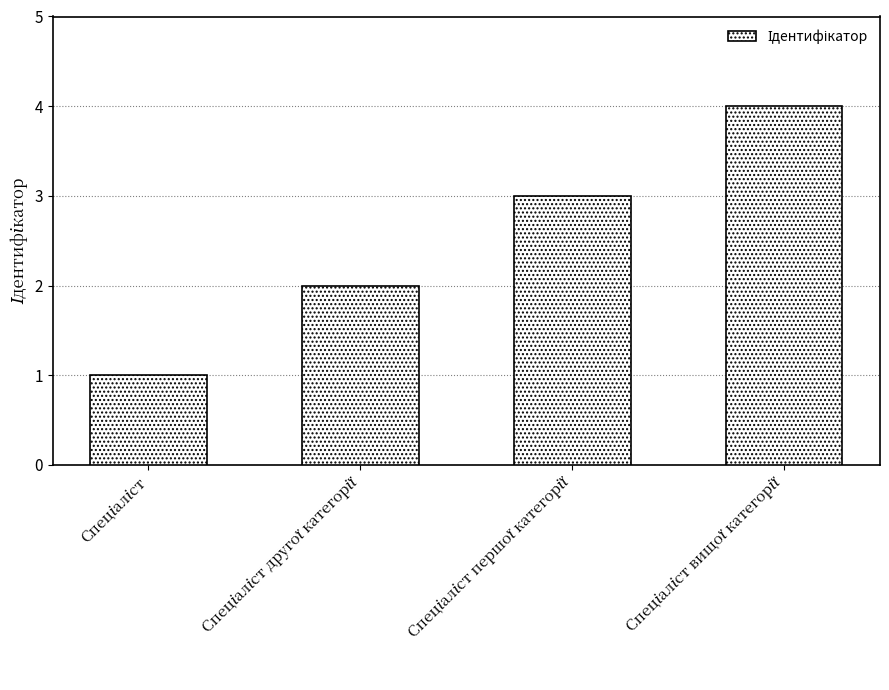

What is the sum of all values?

10